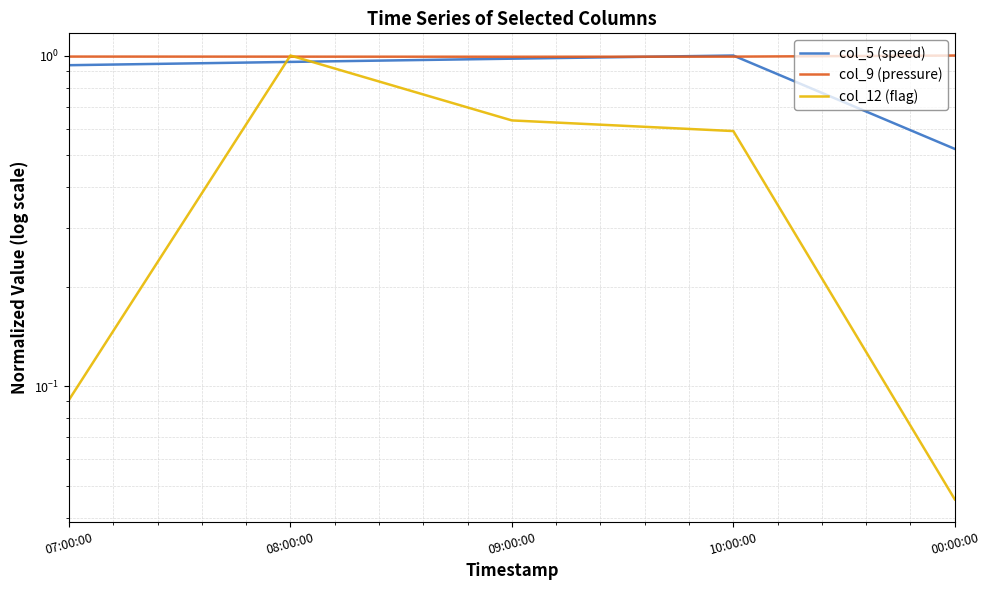

List the series in order of their peak value, highest first.

col_5 (speed), col_9 (pressure), col_12 (flag)